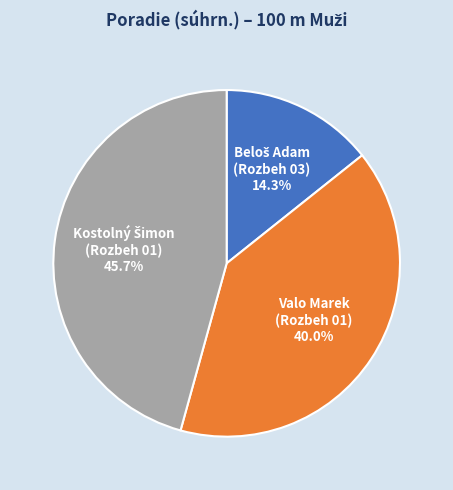

How many segments does this pie chart have?

3